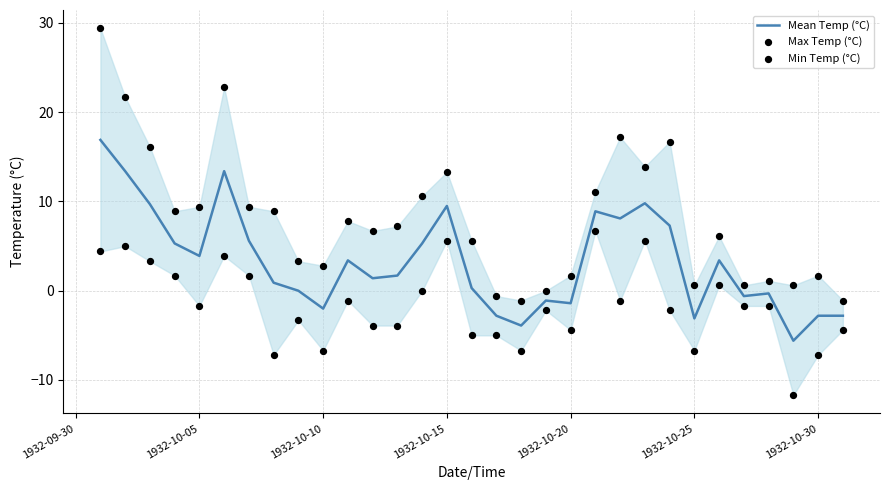

What are all the series names shown in the legend?

Mean Temp (°C), Max Temp (°C), Min Temp (°C)